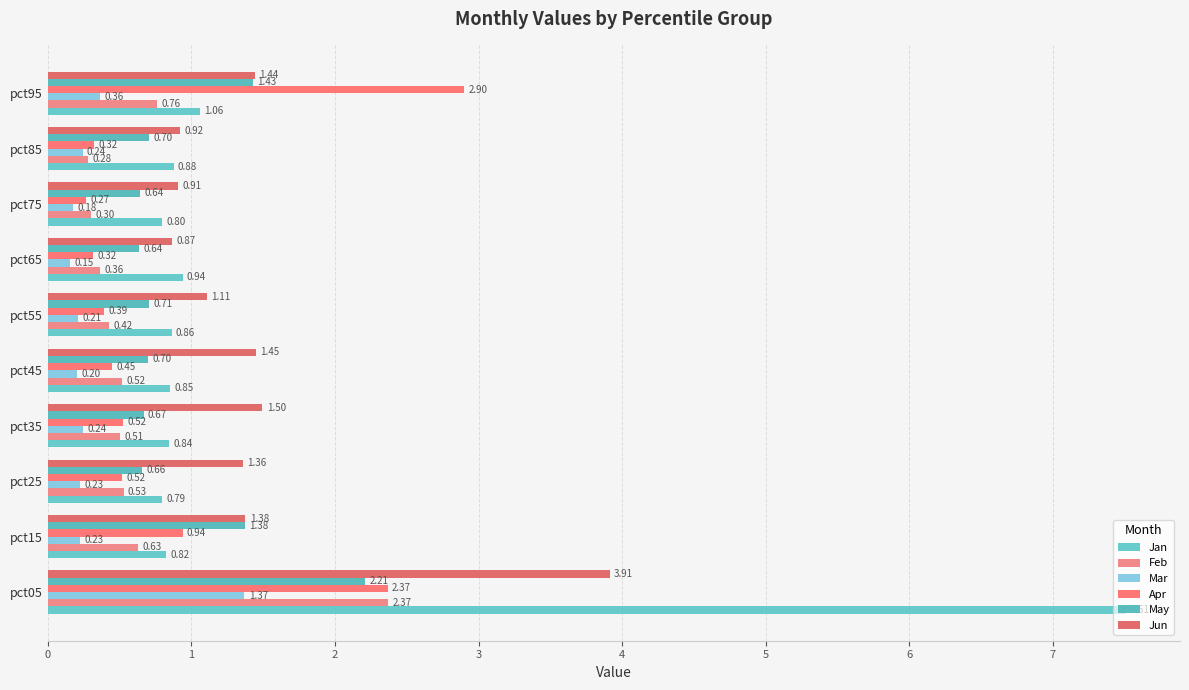

What is the value of the Mar bar at the 4th from the left?

0.2